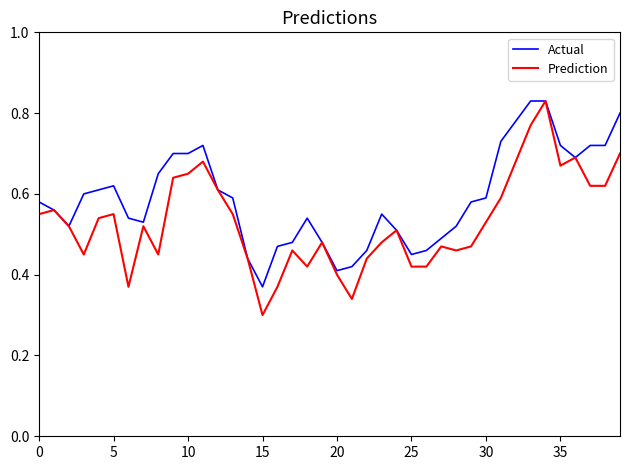

Which series has the largest total across all categories?

Actual